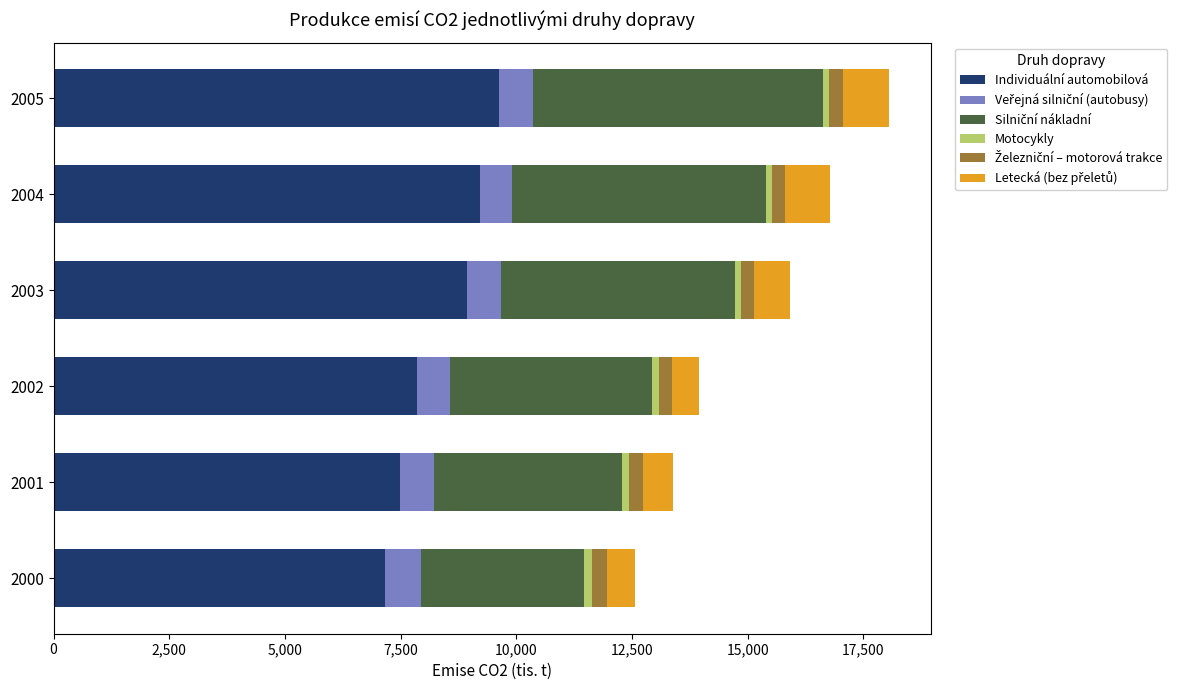

What is the lowest value of the Individuální automobilová series?

7154.5